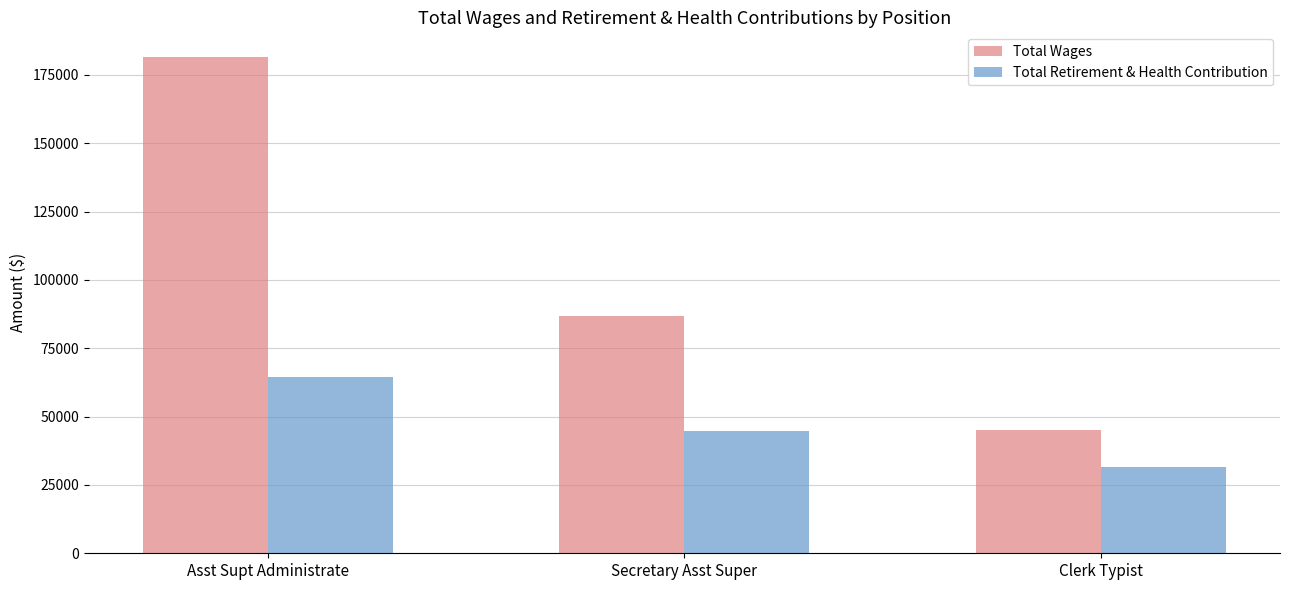

What is the maximum value shown in the chart?

181471